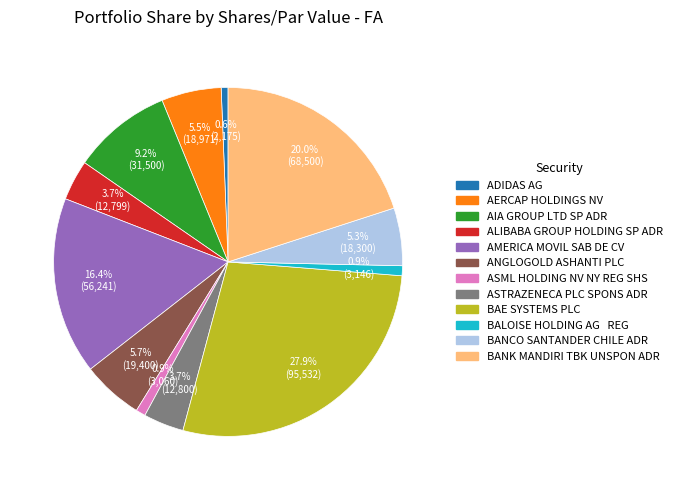

Combined, what portion of the pie is ASTRAZENECA PLC SPONS ADR and BANK MANDIRI TBK UNSPON ADR?

23.7%